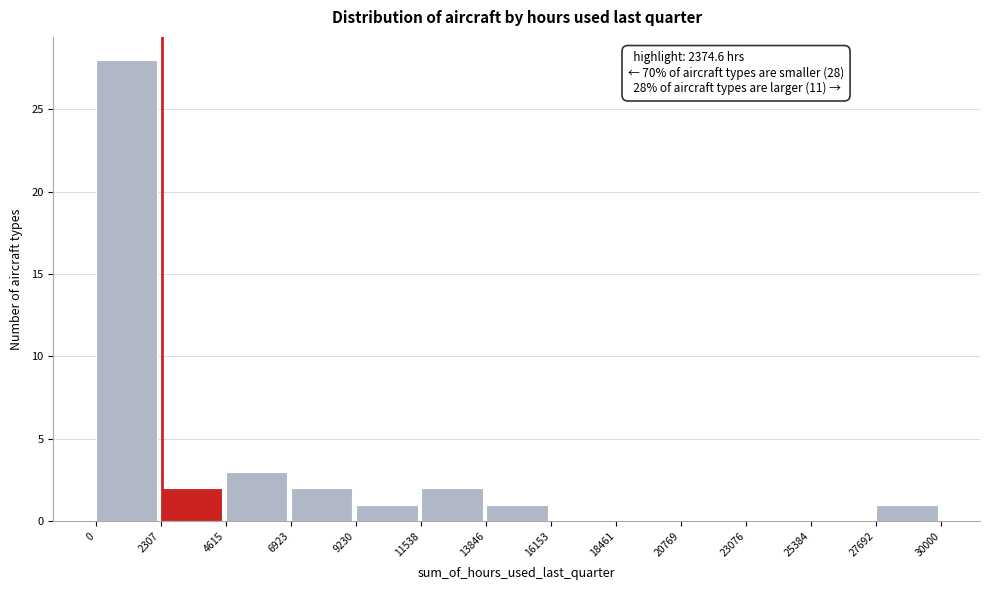

Over which range of the x-axis is the bar tallest?

0 to 2307